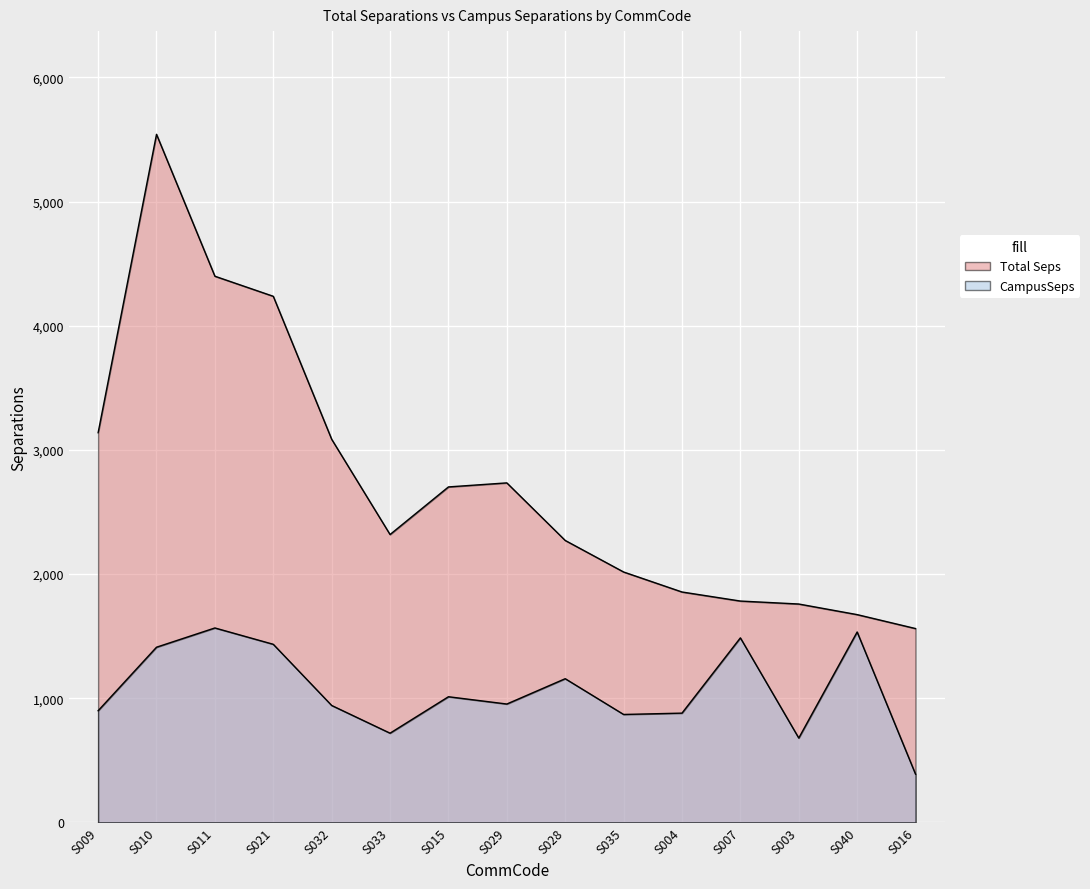

What is the average value of the CampusSeps series?

1061.5